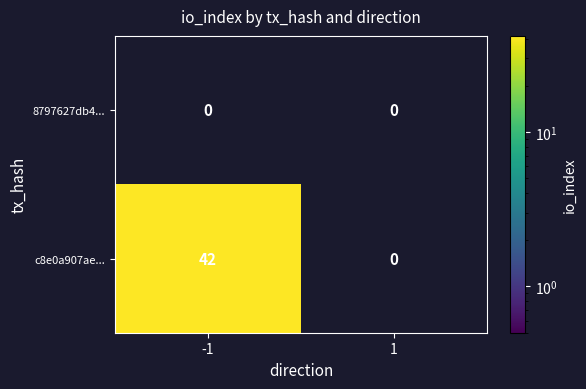

Which series has the largest range (max minus min)?

c8e0a907ae...